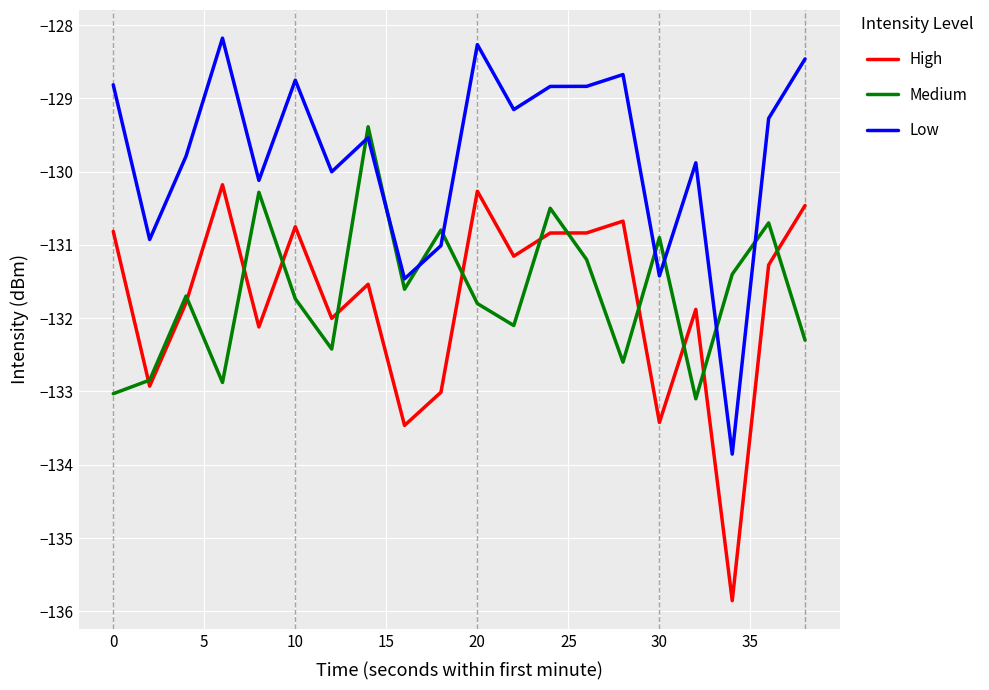

Which series has the largest total across all categories?

Low